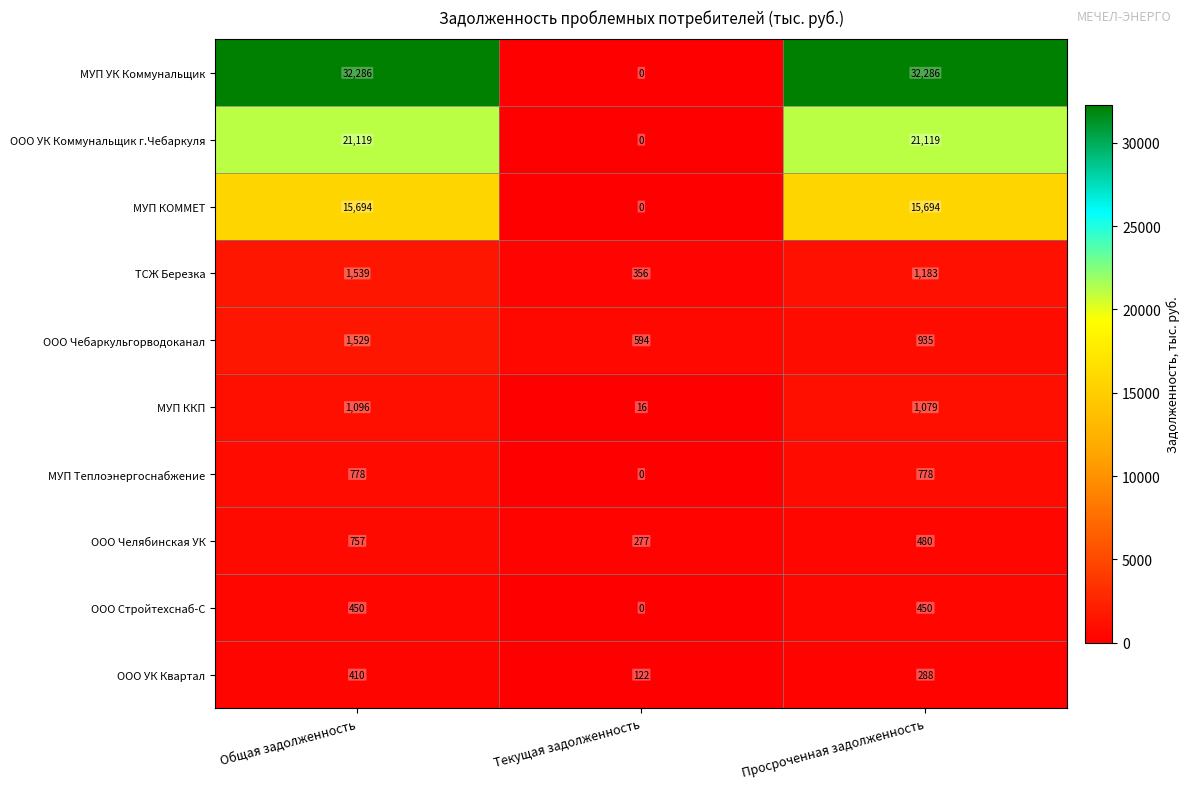

At Просроченная задолженность, list the series in order from largest to smallest.

МУП УК Коммунальщик, ООО УК Коммунальщик г.Чебаркуля, МУП КОММЕТ, ТСЖ Березка, МУП ККП, ООО Чебаркульгорводоканал, МУП Теплоэнергоснабжение, ООО Челябинская УК, ООО Стройтехснаб-С, ООО УК Квартал